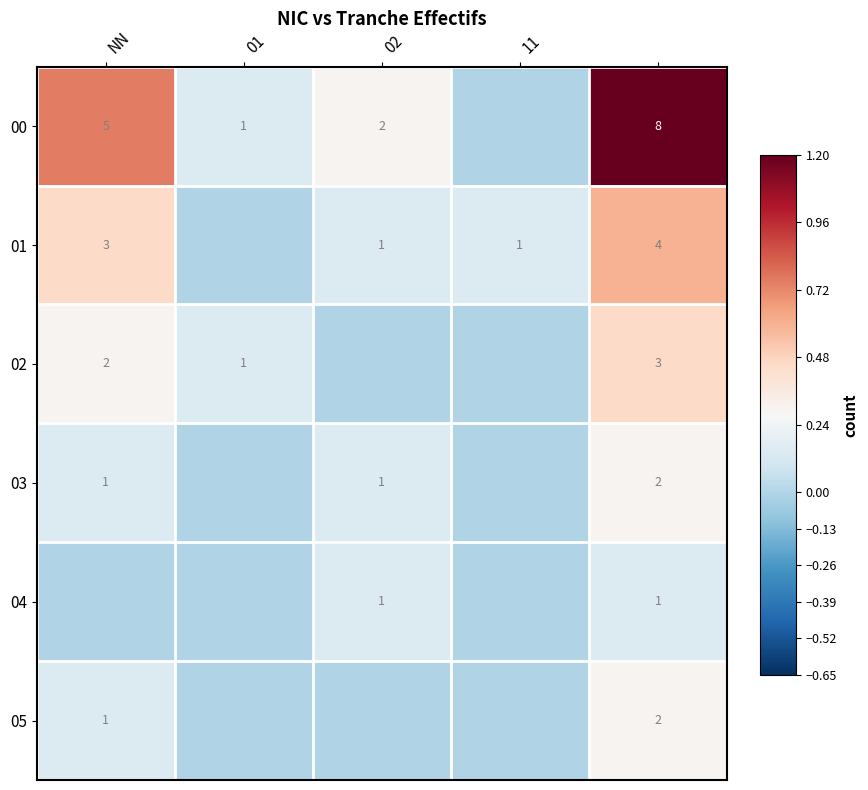

Is it true that 04 equals 1 at 02?

True